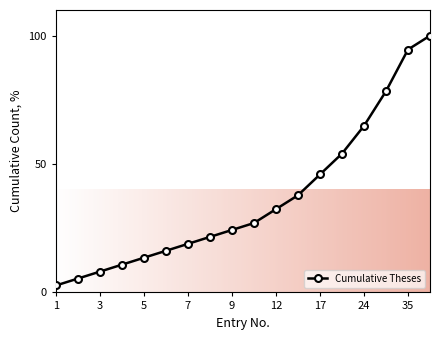

How many lines are shown in the chart?

1